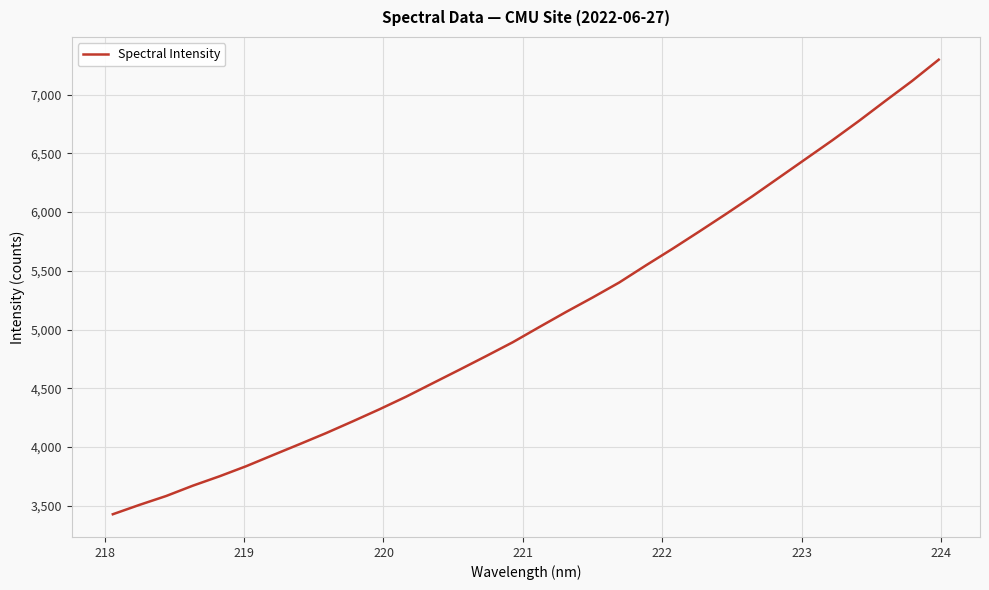

What is the difference between the maximum and minimum values?

3872.0